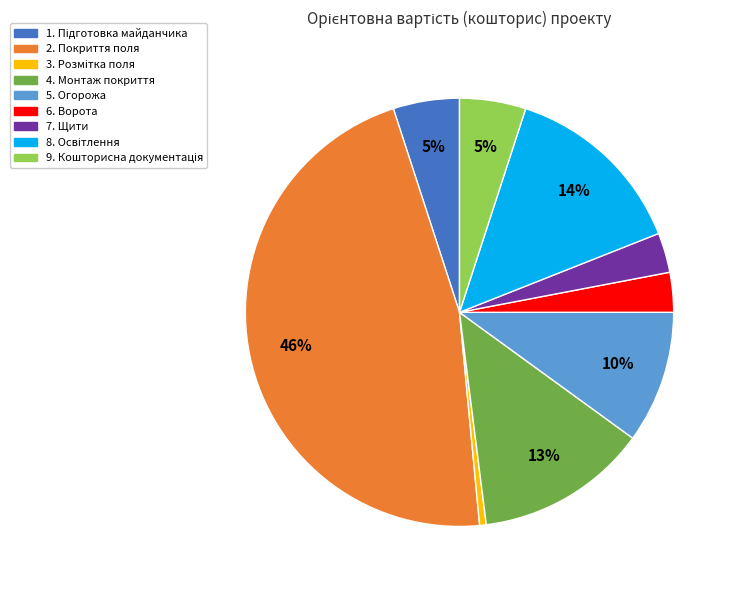

What percentage is the 6. Ворота slice, to the nearest percent?

3%